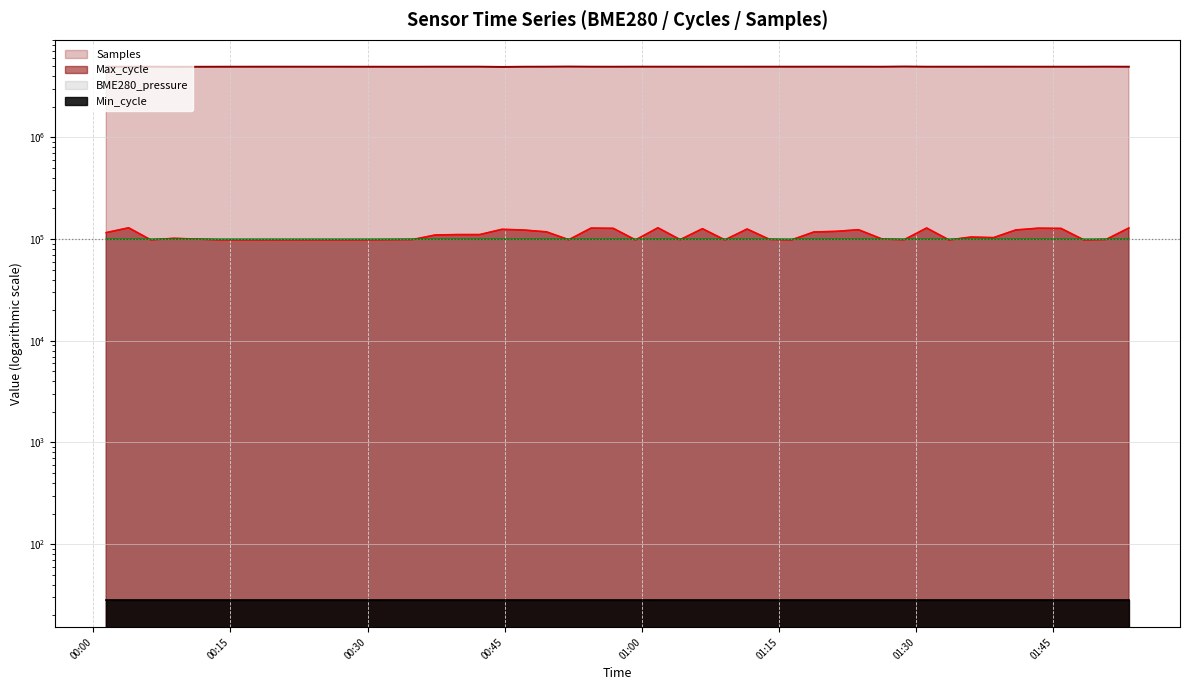

Is it true that Max_cycle equals 98481.0 at 2022/11/04 01:28:41?

True